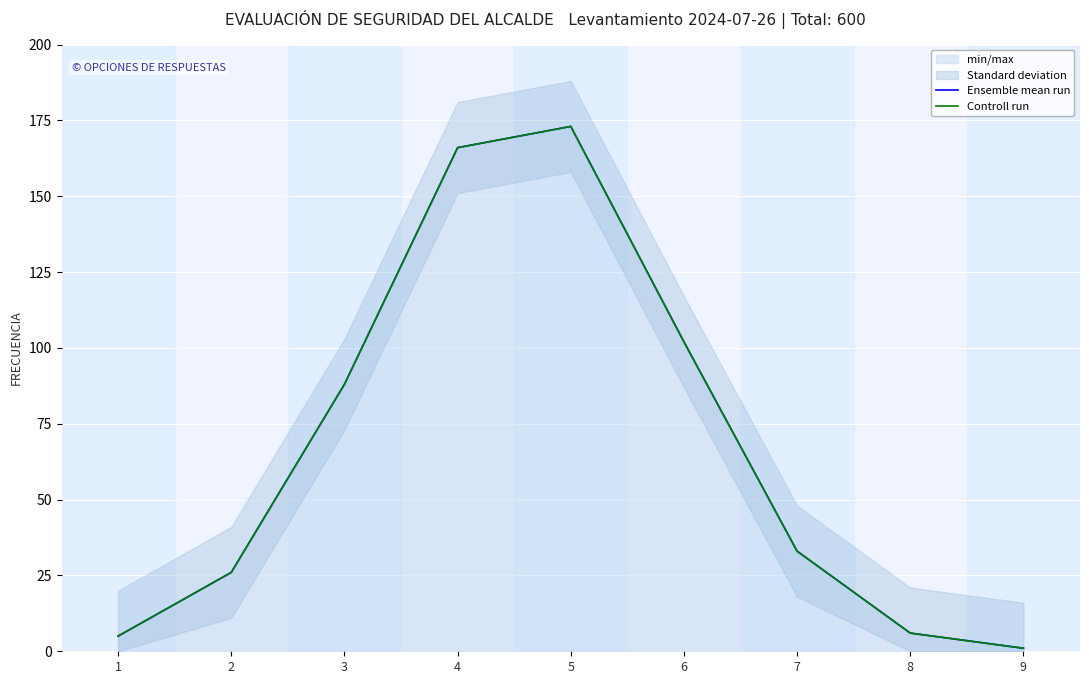

Where is Ensemble mean run nearest to the value 87?

3